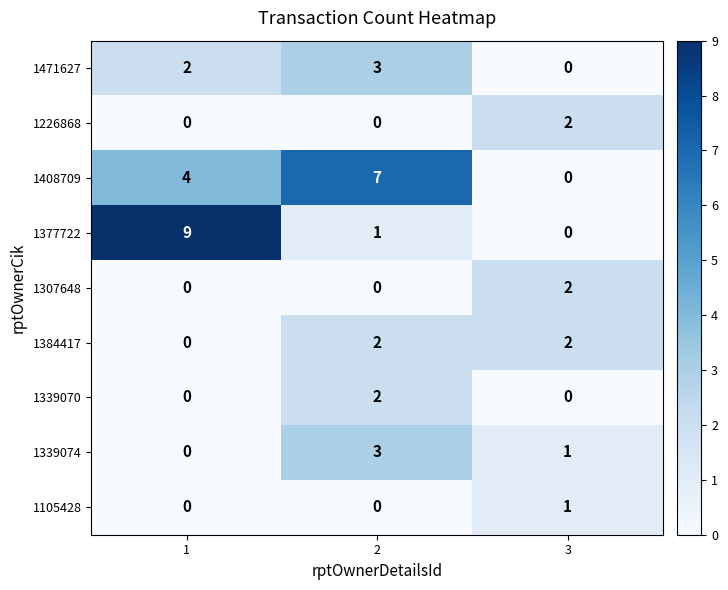

Count the 1384417 values in the range 0 to 2.

3